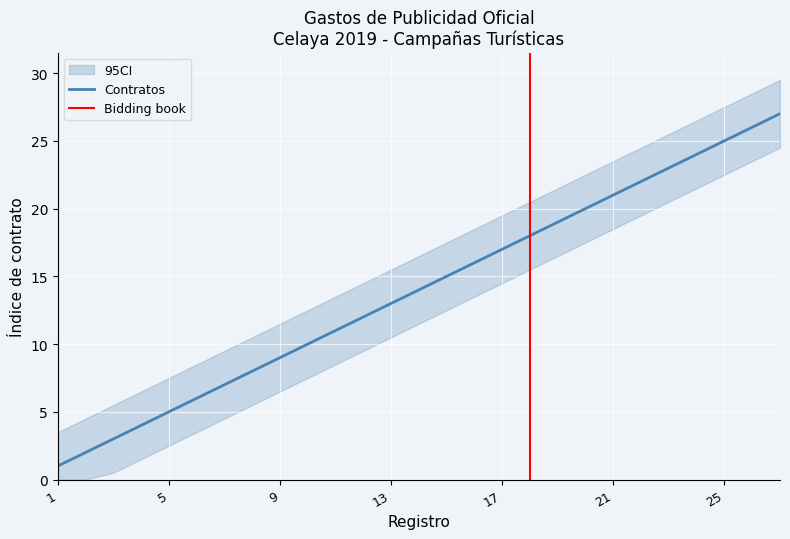

The value of Contratos at 1 is 1. True or false?

True